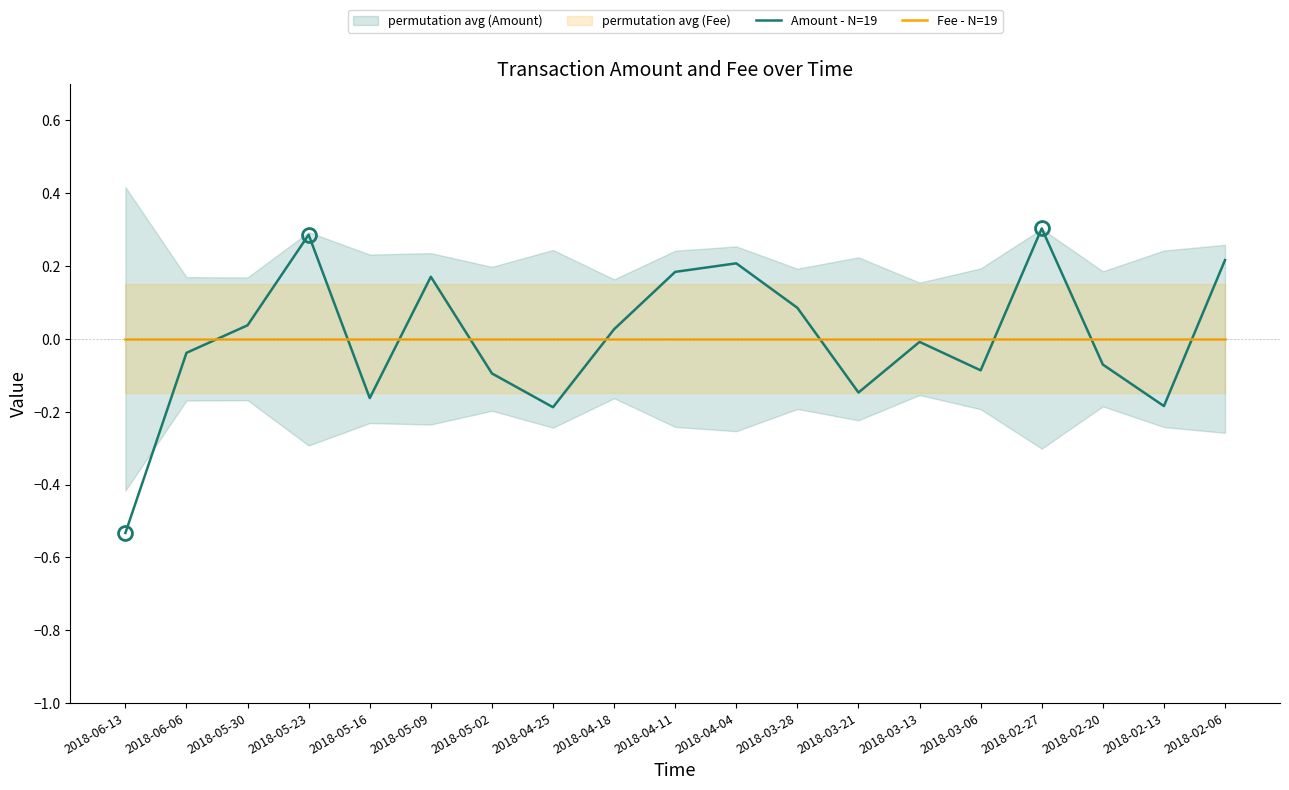

Does the chart have visible grid lines?

No